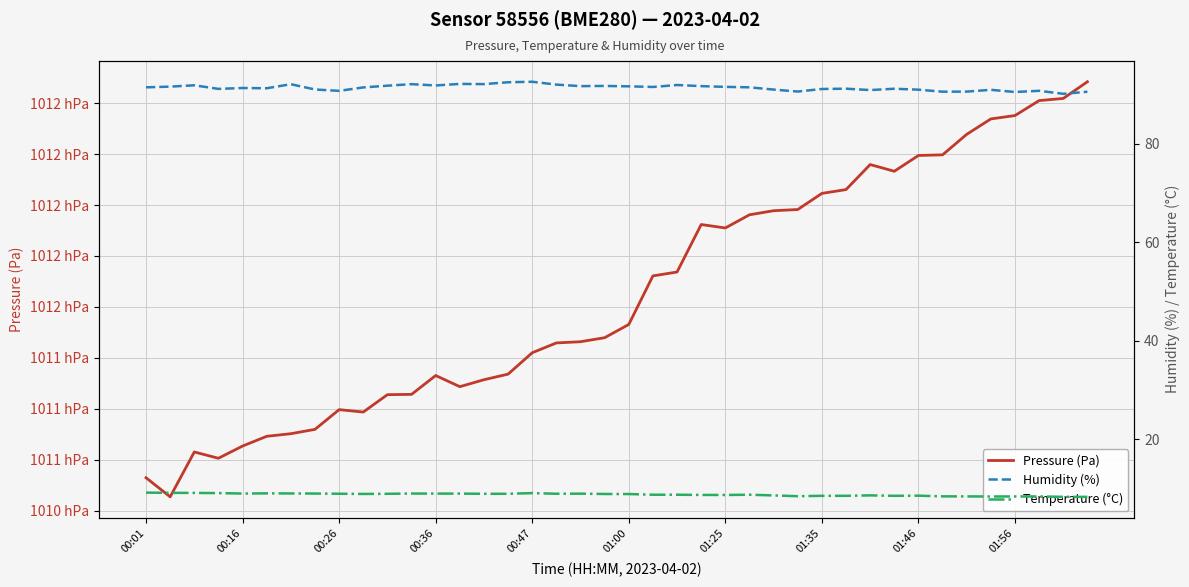

How many values in the Humidity (%) series exceed 91?

30